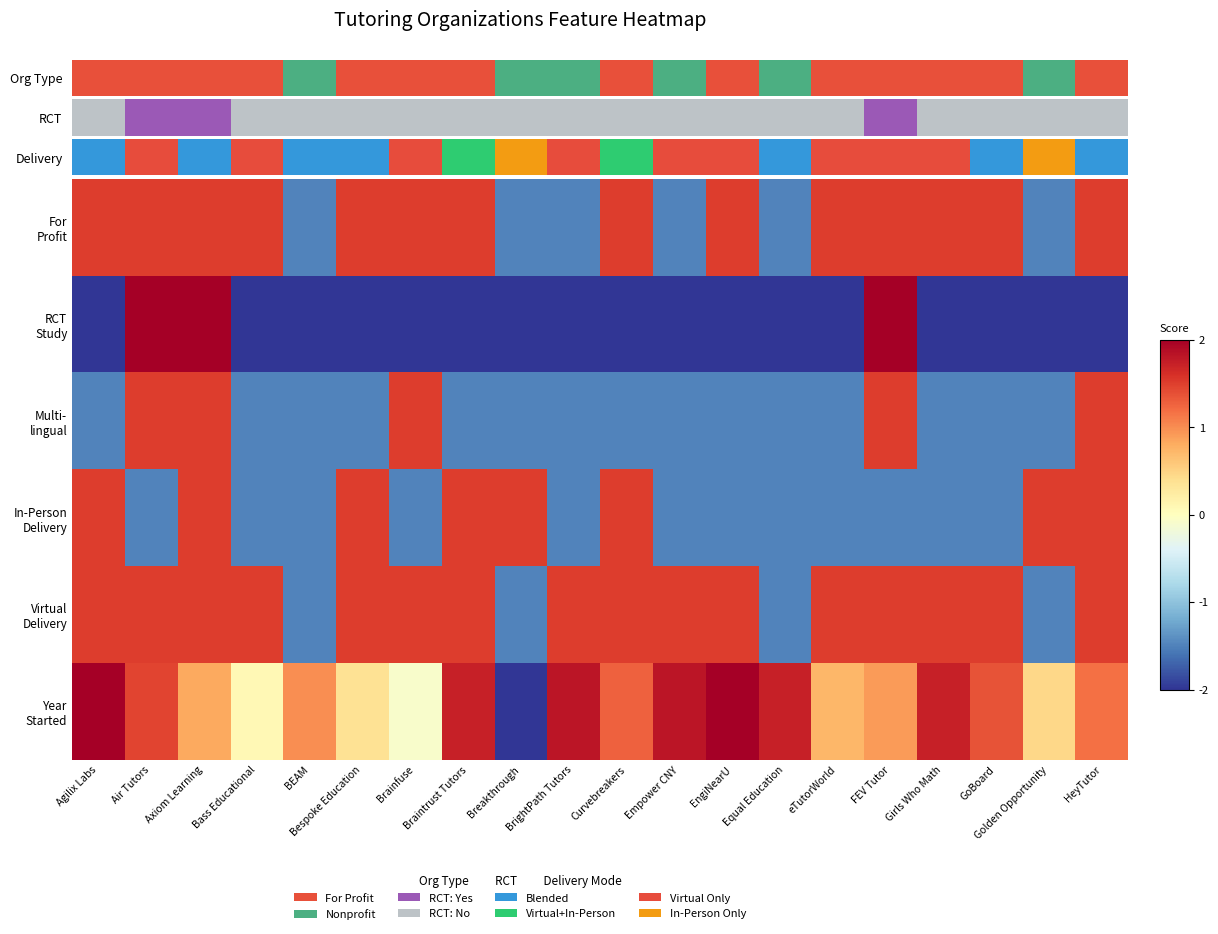

Which label corresponds to the smallest value in the chart?

Breakthrough